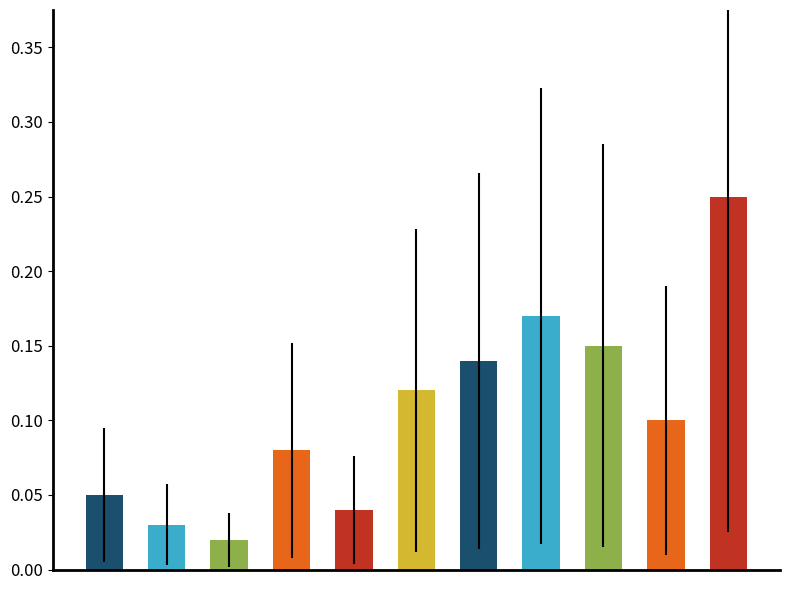

List the labels in order of value, largest first.

10, 7, 8, 6, 5, 9, 3, 0, 4, 1, 2